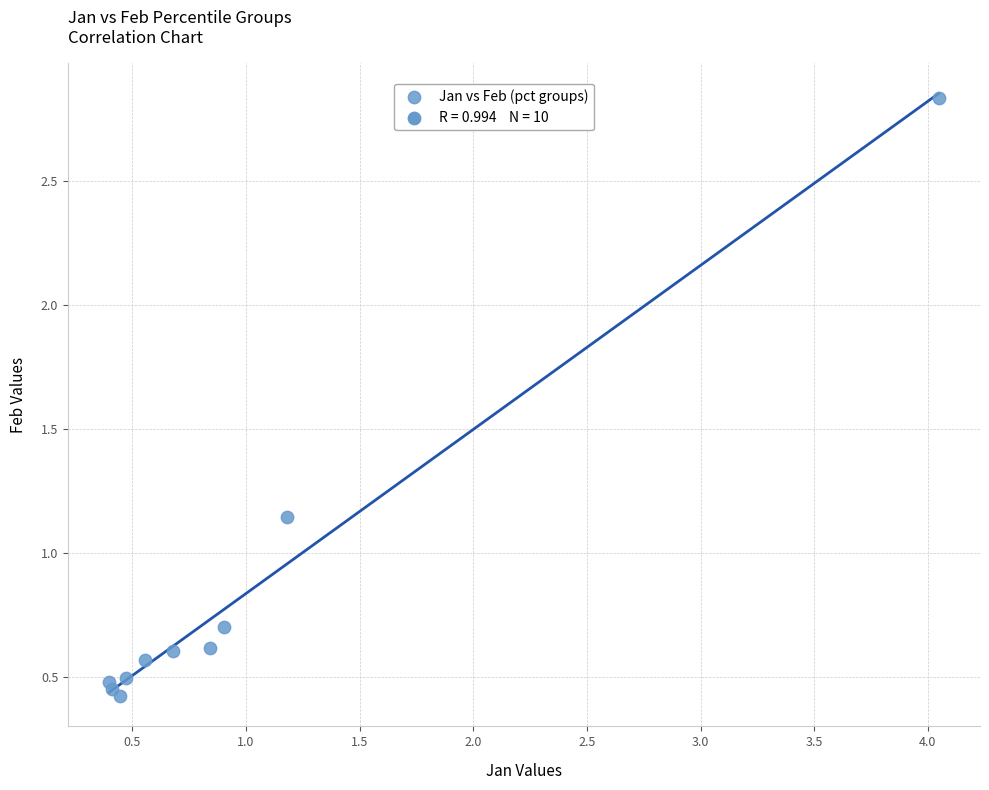

What is the range of Y values (max minus min)?

2.4